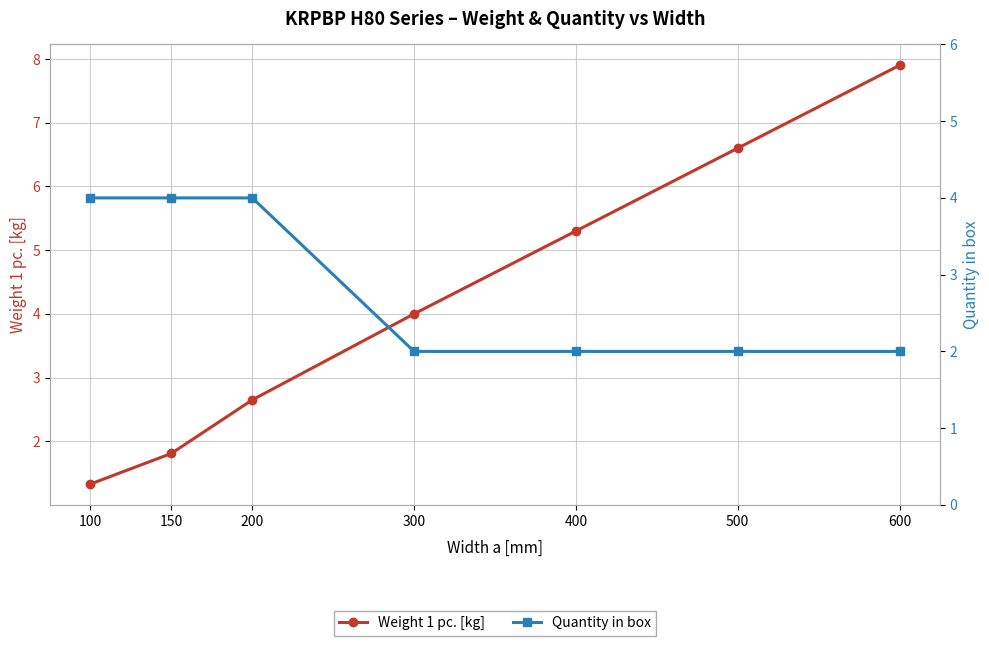

After their last crossing, which series has the higher values: Quantity in box or Weight 1 pc. [kg]?

Weight 1 pc. [kg]